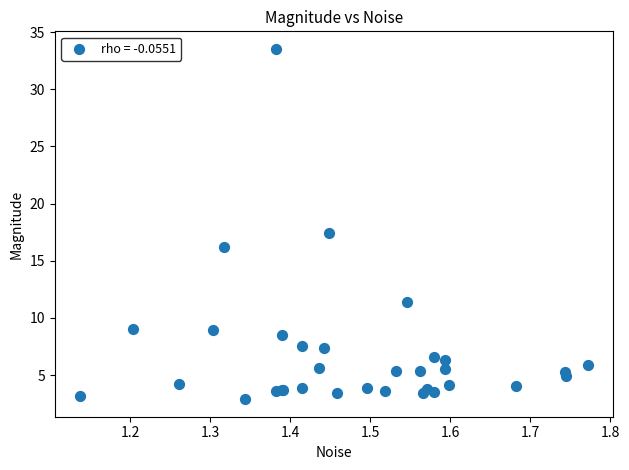

What Y value in the scatter plot is closest to 18?

17.5